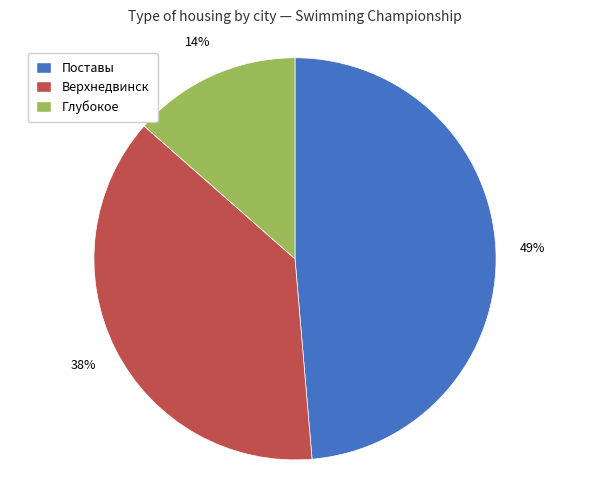

How many slices are in this pie chart?

3